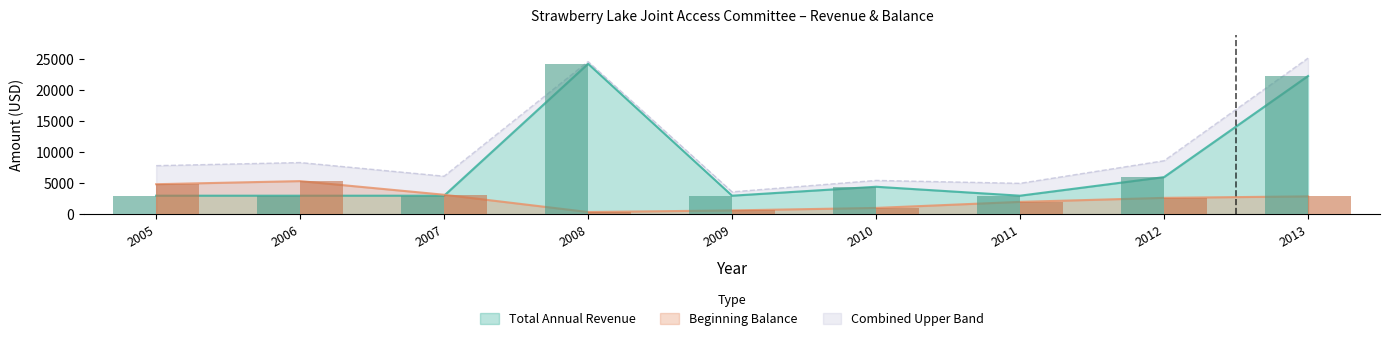

How many groups of bars are there?

9